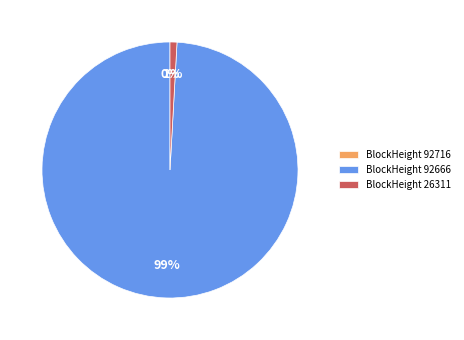

Is there a majority slice in this chart?

Yes